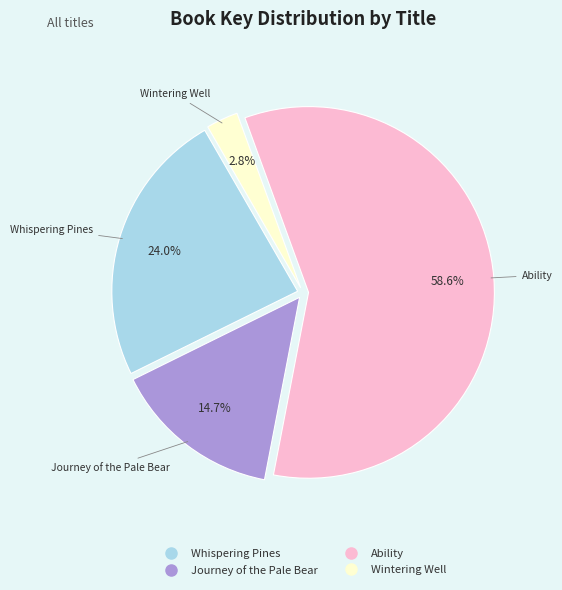

What percentage is the Wintering Well slice, to the nearest percent?

3%